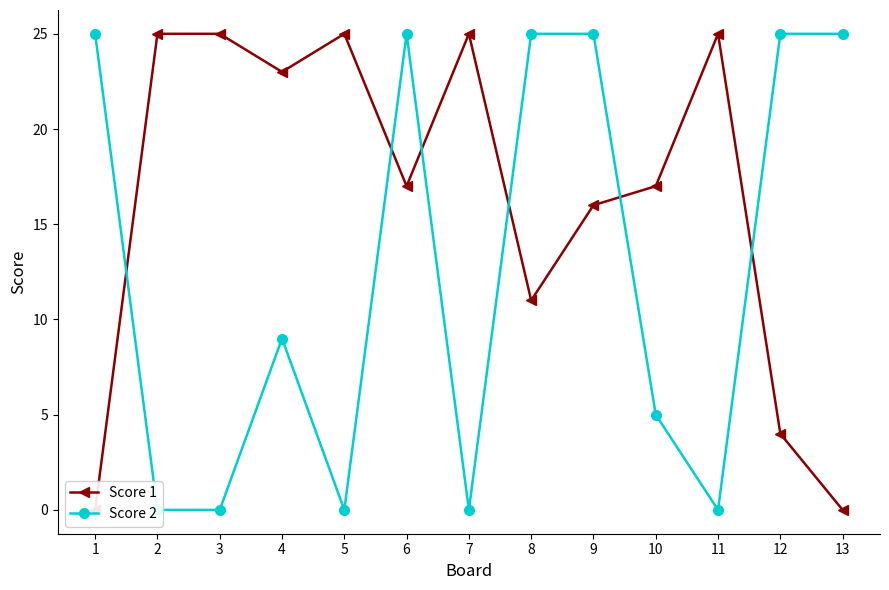

At which category does Score 2 reach its first local valley?

5